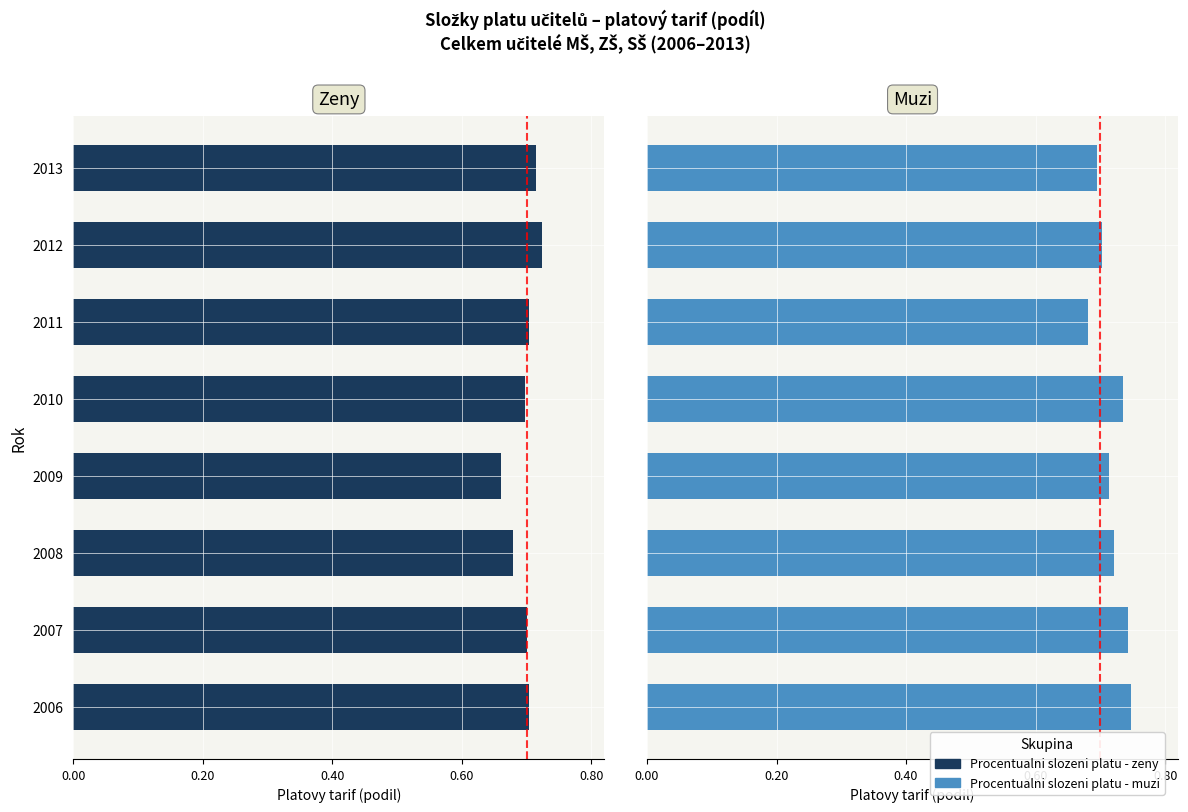

How many data points does each series have?

8